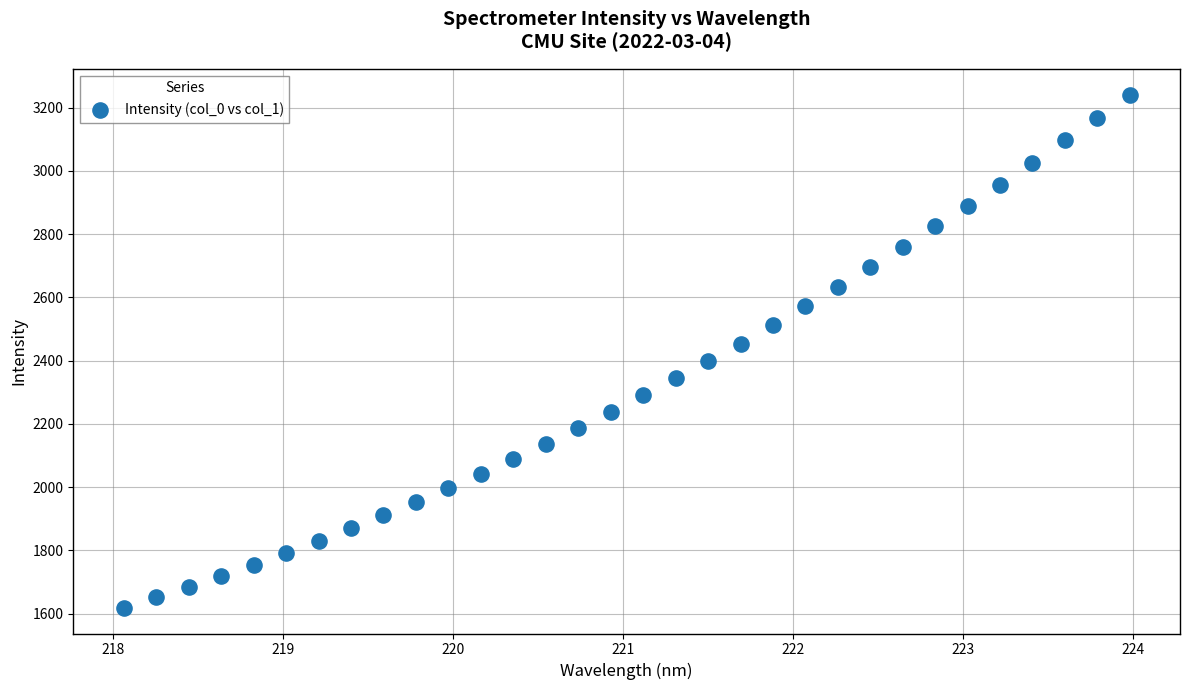

What is the range of Y values (max minus min)?

1623.1